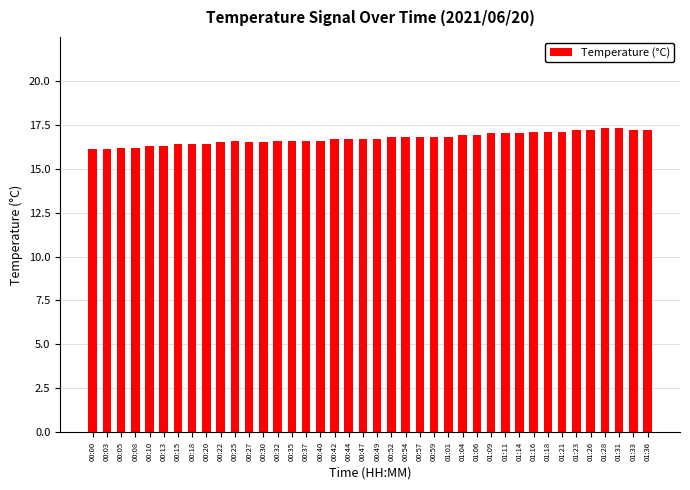

The value at 00:18 is 16.4. True or false?

True